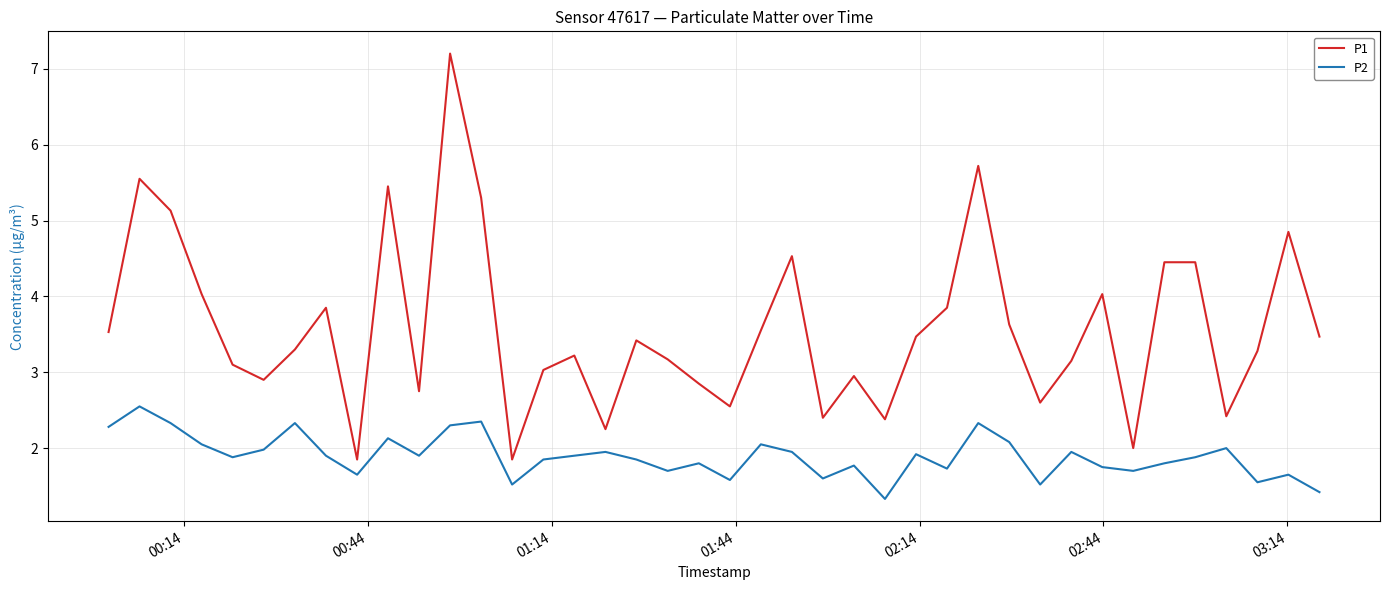

Which series has the largest total across all categories?

P1